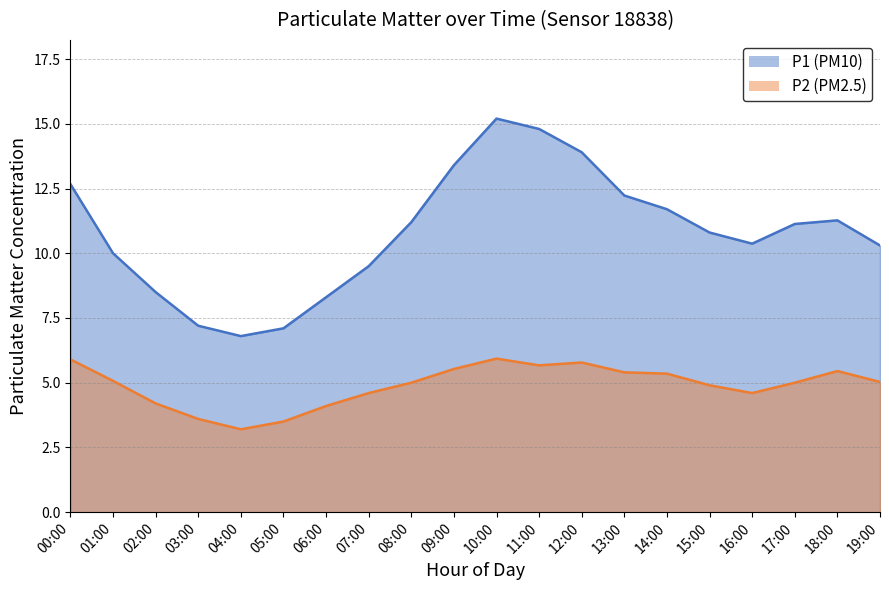

Does the chart display data point markers on the line(s)?

No